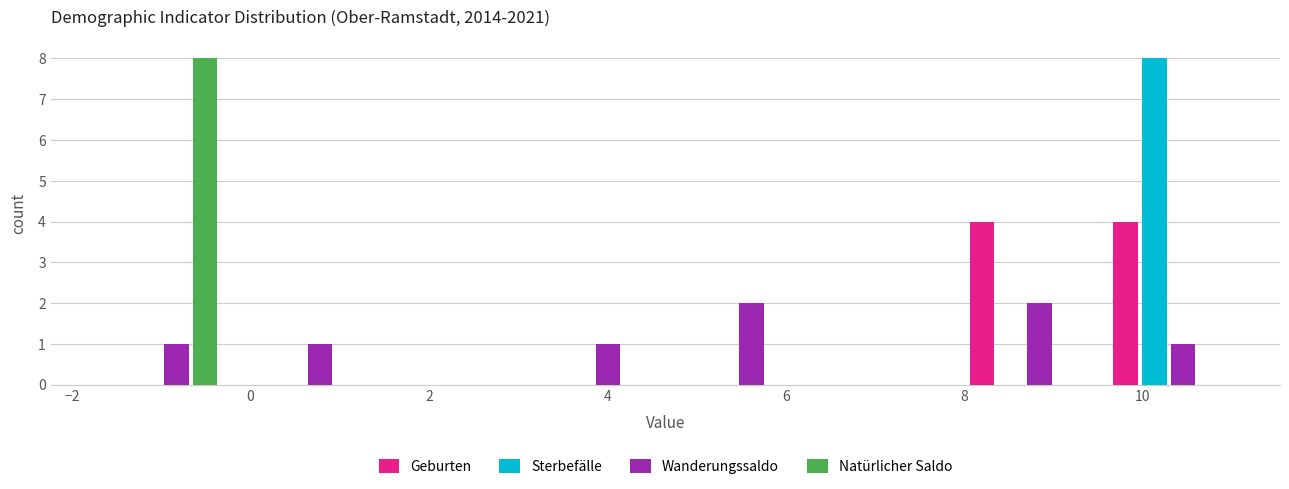

What is the height of the Wanderungssaldo bar covering 3.0 to 4.6 on the x-axis? Neither the bar edges nor the heights are printed on the chart, so give them approximately, as read against the axes.

1